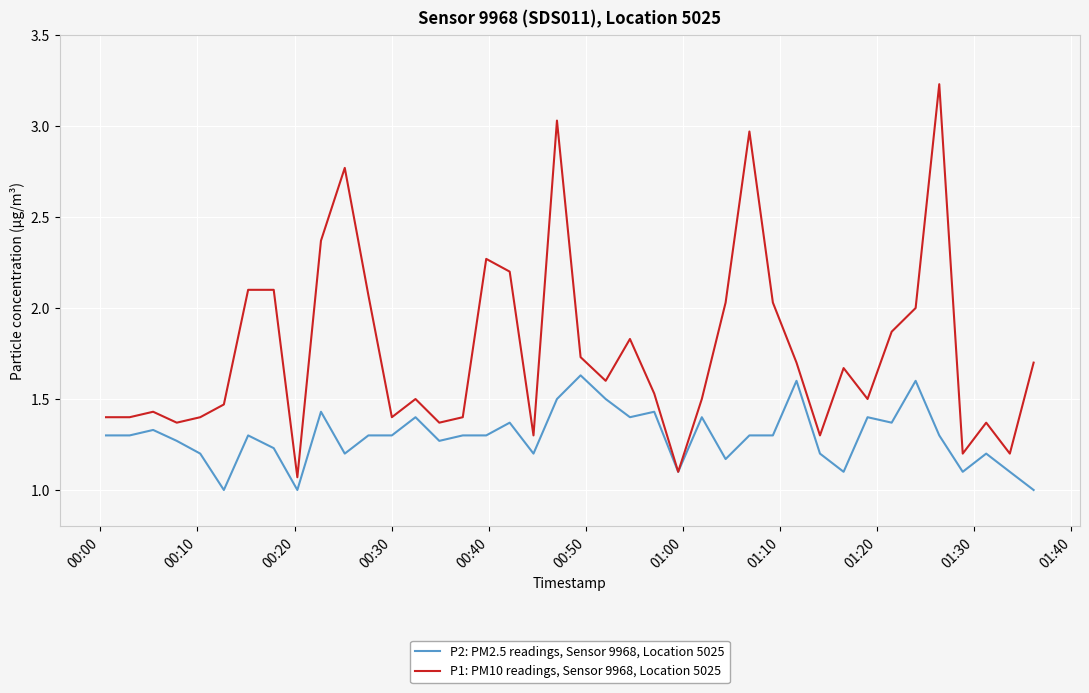

Which series has the largest total across all categories?

P1: PM10 readings, Sensor 9968, Location 5025